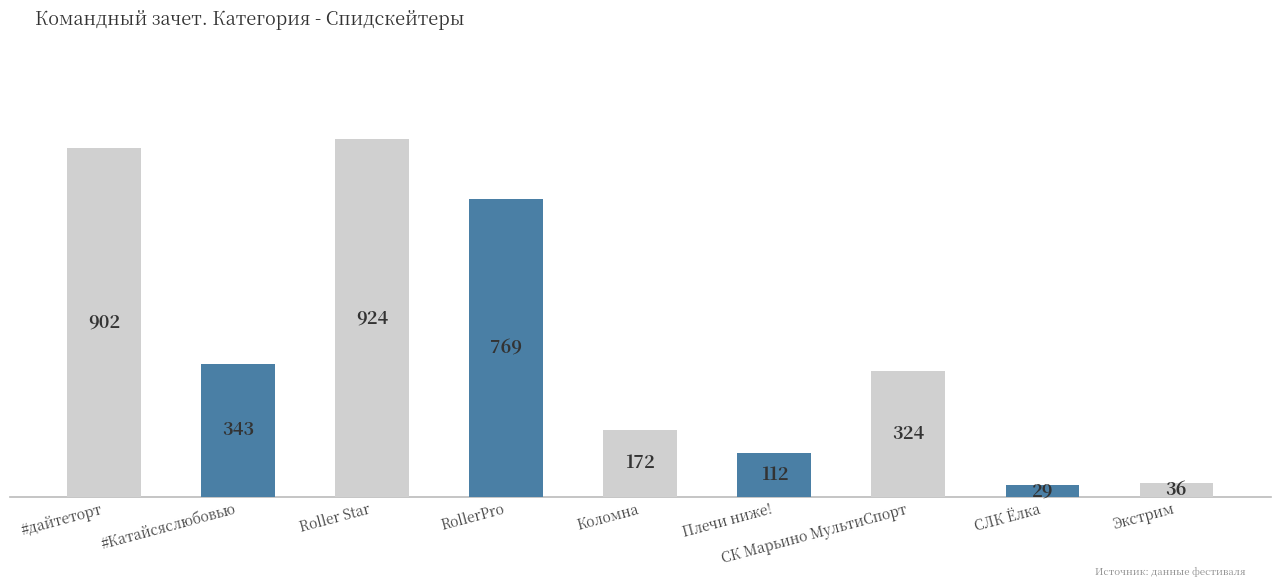

Does the chart contain any negative values?

No